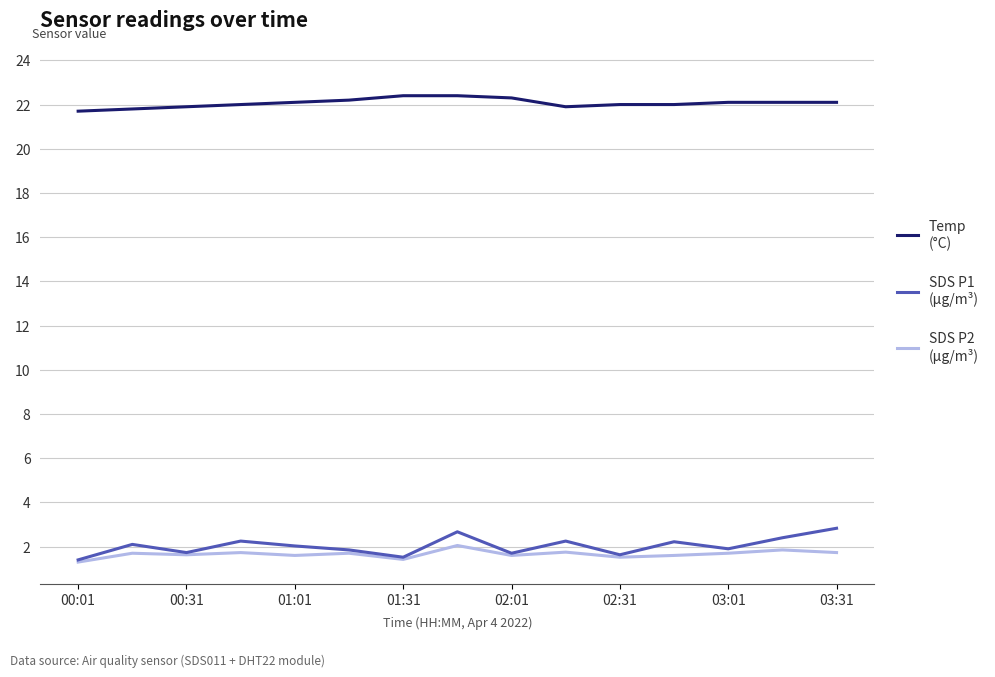

What is the greatest value displayed?

22.4